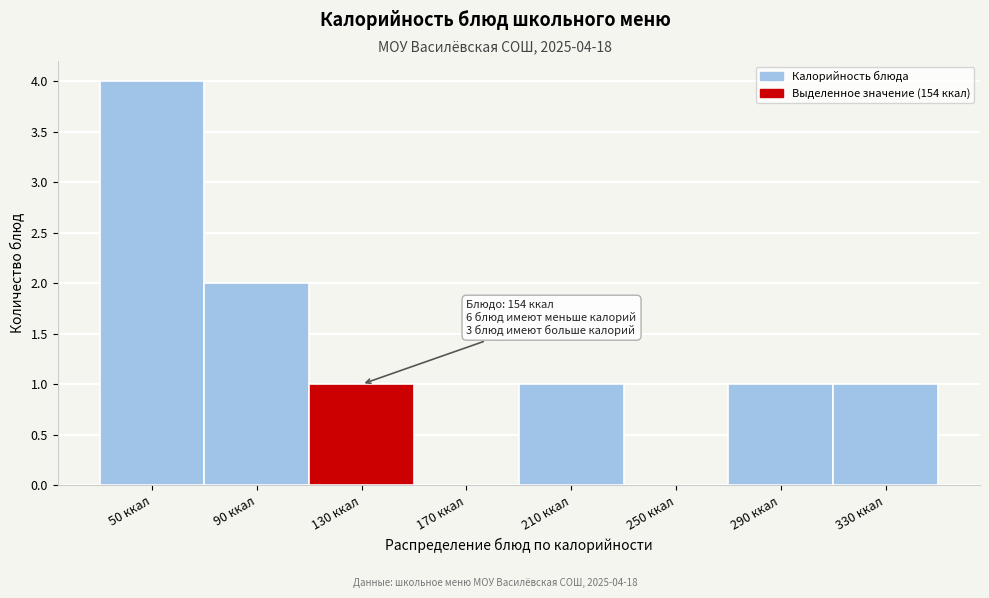

Reading left to right, what are all the values shown in this chart?

50 ккал=4	90 ккал=2	130 ккал=1	170 ккал=0	210 ккал=1	250 ккал=0	290 ккал=1	330 ккал=1